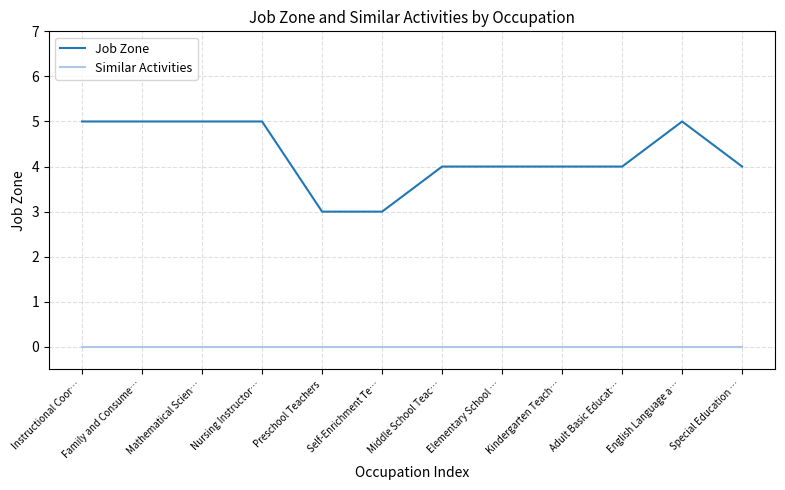

Reading left to right, what are all the values shown in this chart?

Job Zone: Instructional Coor…=5	Family and Consume…=5	Mathematical Scien…=5	Nursing Instructor…=5	Preschool Teachers=3	Self-Enrichment Te…=3	Middle School Teac…=4	Elementary School …=4	Kindergarten Teach…=4	Adult Basic Educat…=4	English Language a…=5	Special Education …=4
Similar Activities: Instructional Coor…=0	Family and Consume…=0	Mathematical Scien…=0	Nursing Instructor…=0	Preschool Teachers=0	Self-Enrichment Te…=0	Middle School Teac…=0	Elementary School …=0	Kindergarten Teach…=0	Adult Basic Educat…=0	English Language a…=0	Special Education …=0